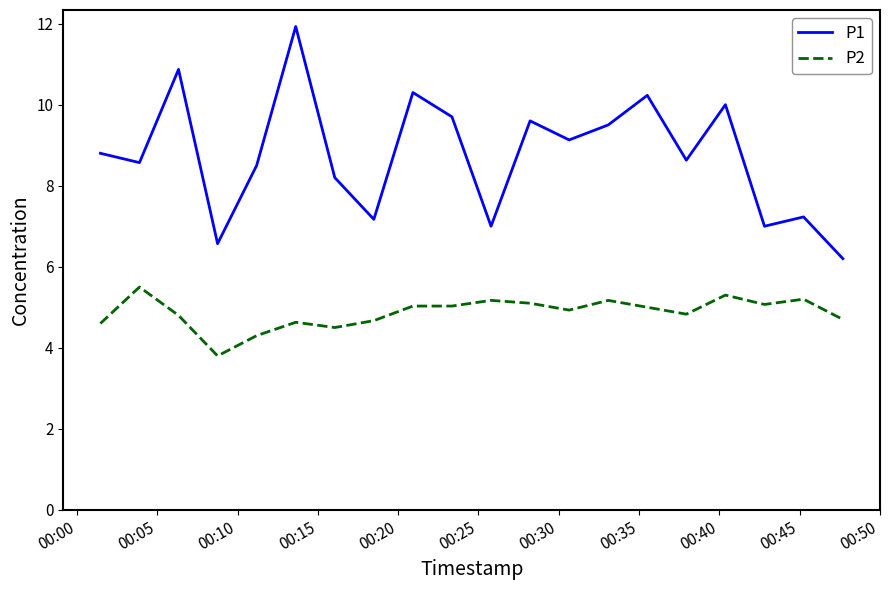

What are all the series names shown in the legend?

P1, P2